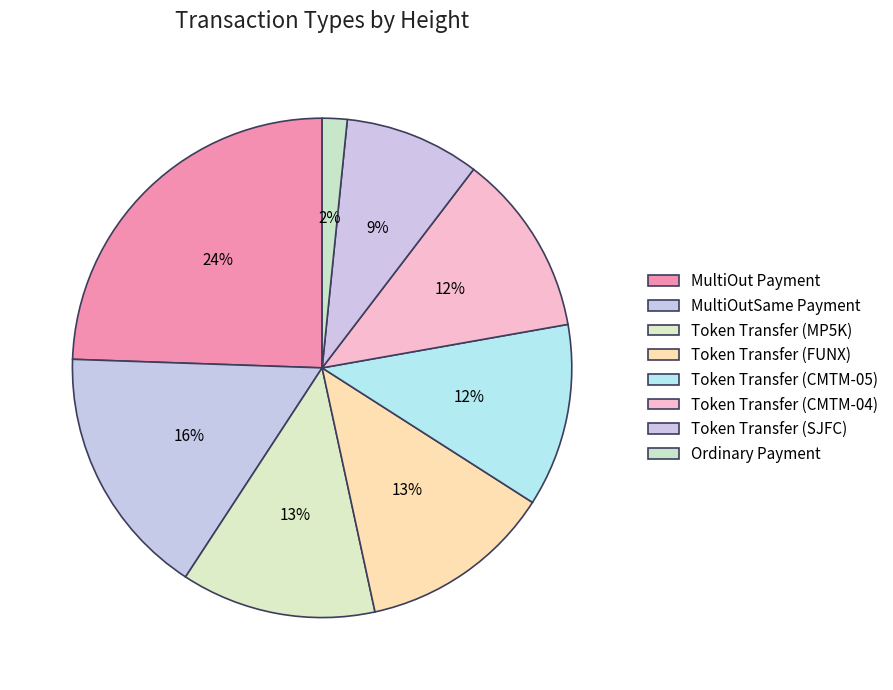

Combined, what portion of the pie is MultiOut Payment and Token Transfer (CMTM-05)?

36.3%